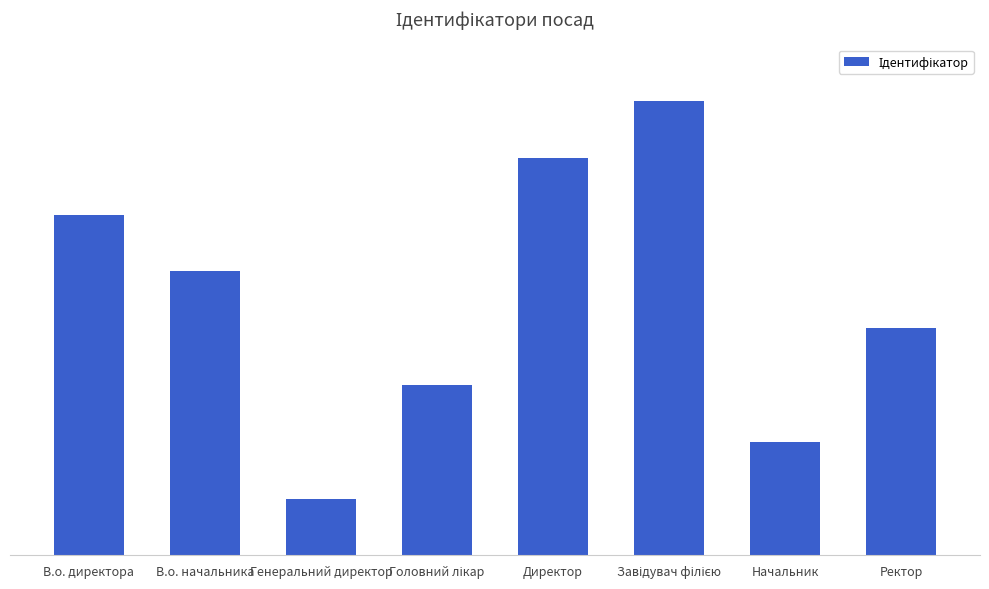

Where does the data first go above 5?

В.о. директора